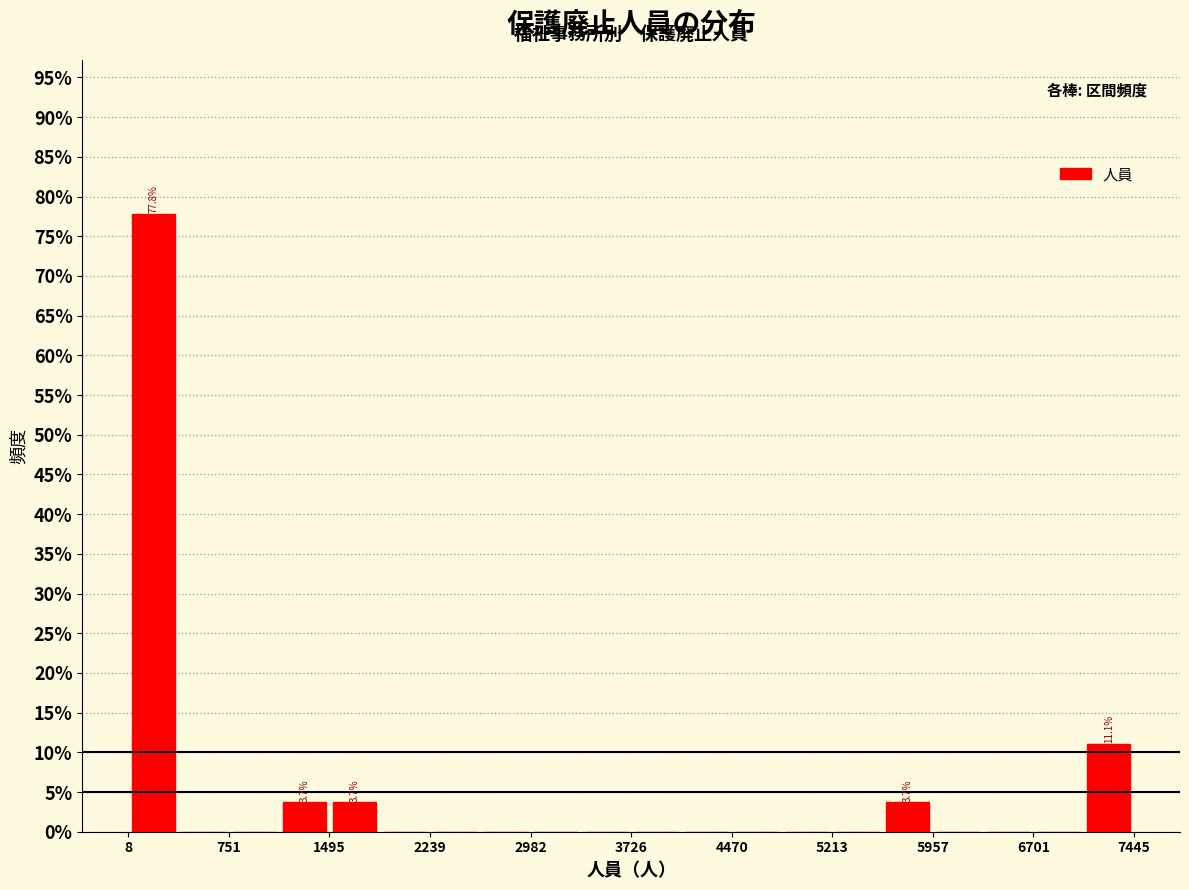

Read against the x-axis, roughly where is the centre of the tallest bar?

200